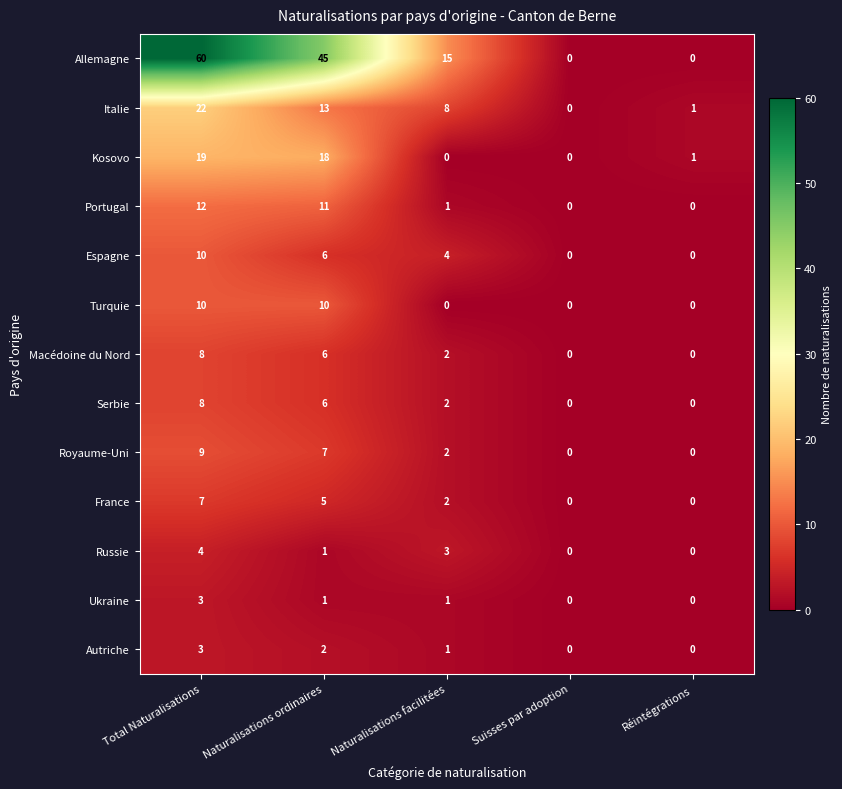

The value of Autriche at Suisses par adoption is 2. True or false?

False